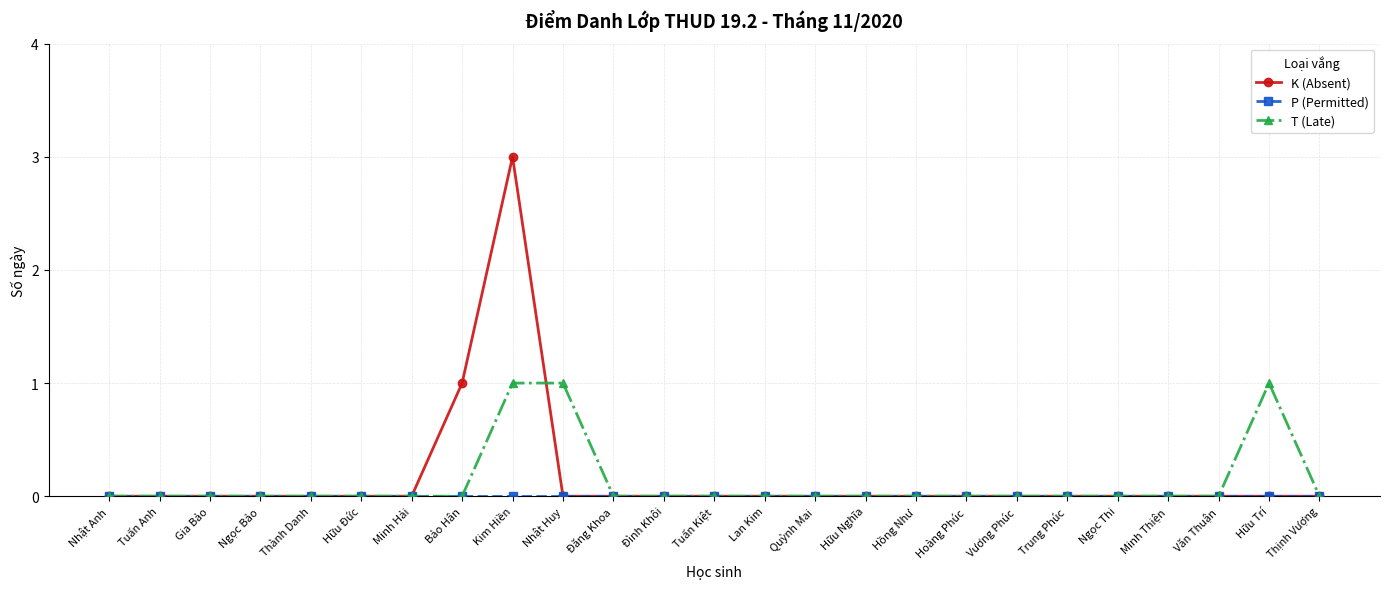

What is the spread (max minus min) of values at Kim Hiền?

3